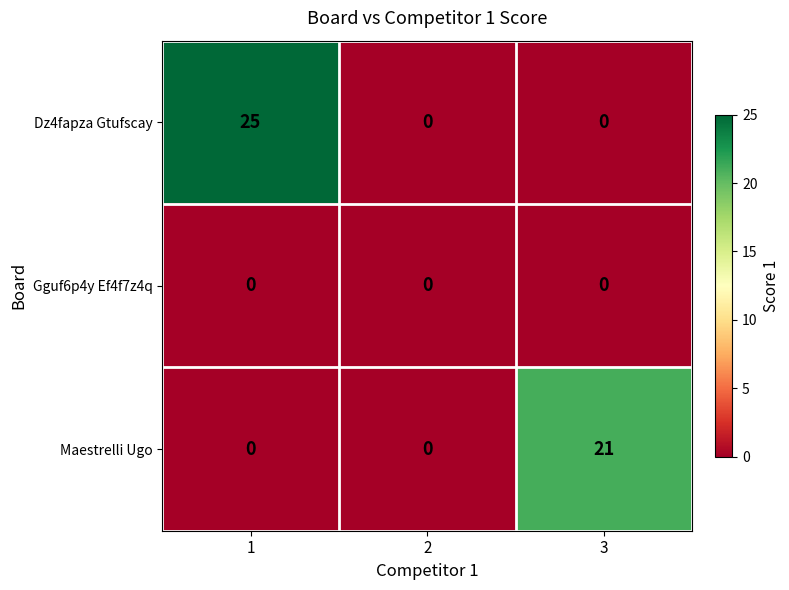

How many series are shown in this chart?

3